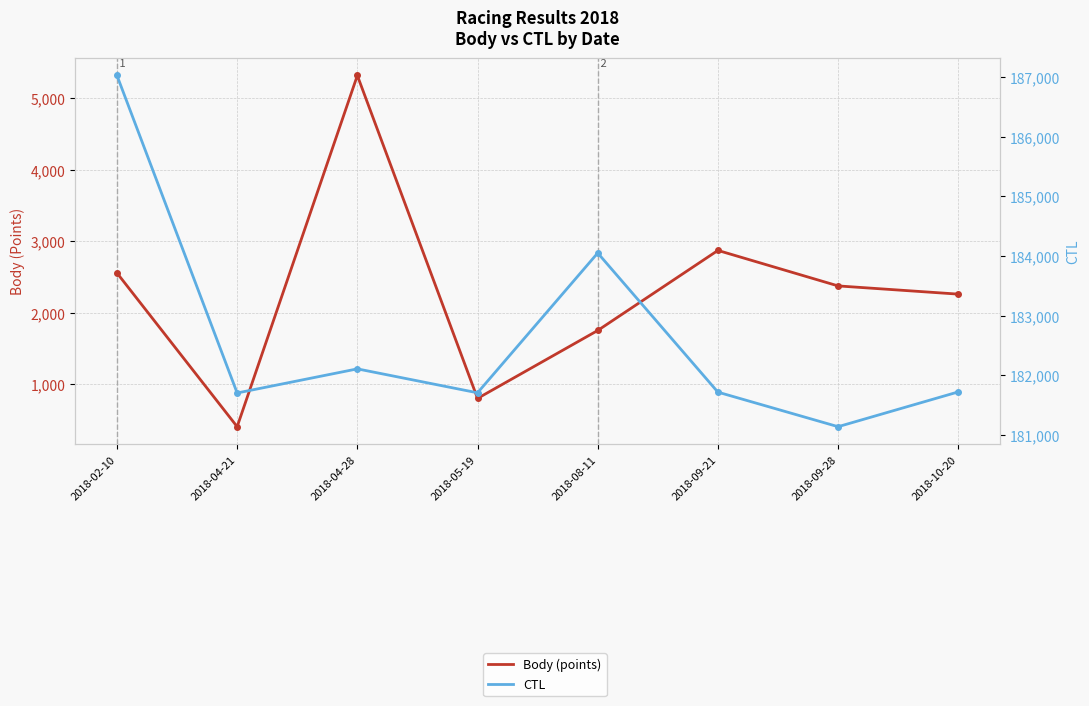

How many interior local valleys does the CTL series have?

3